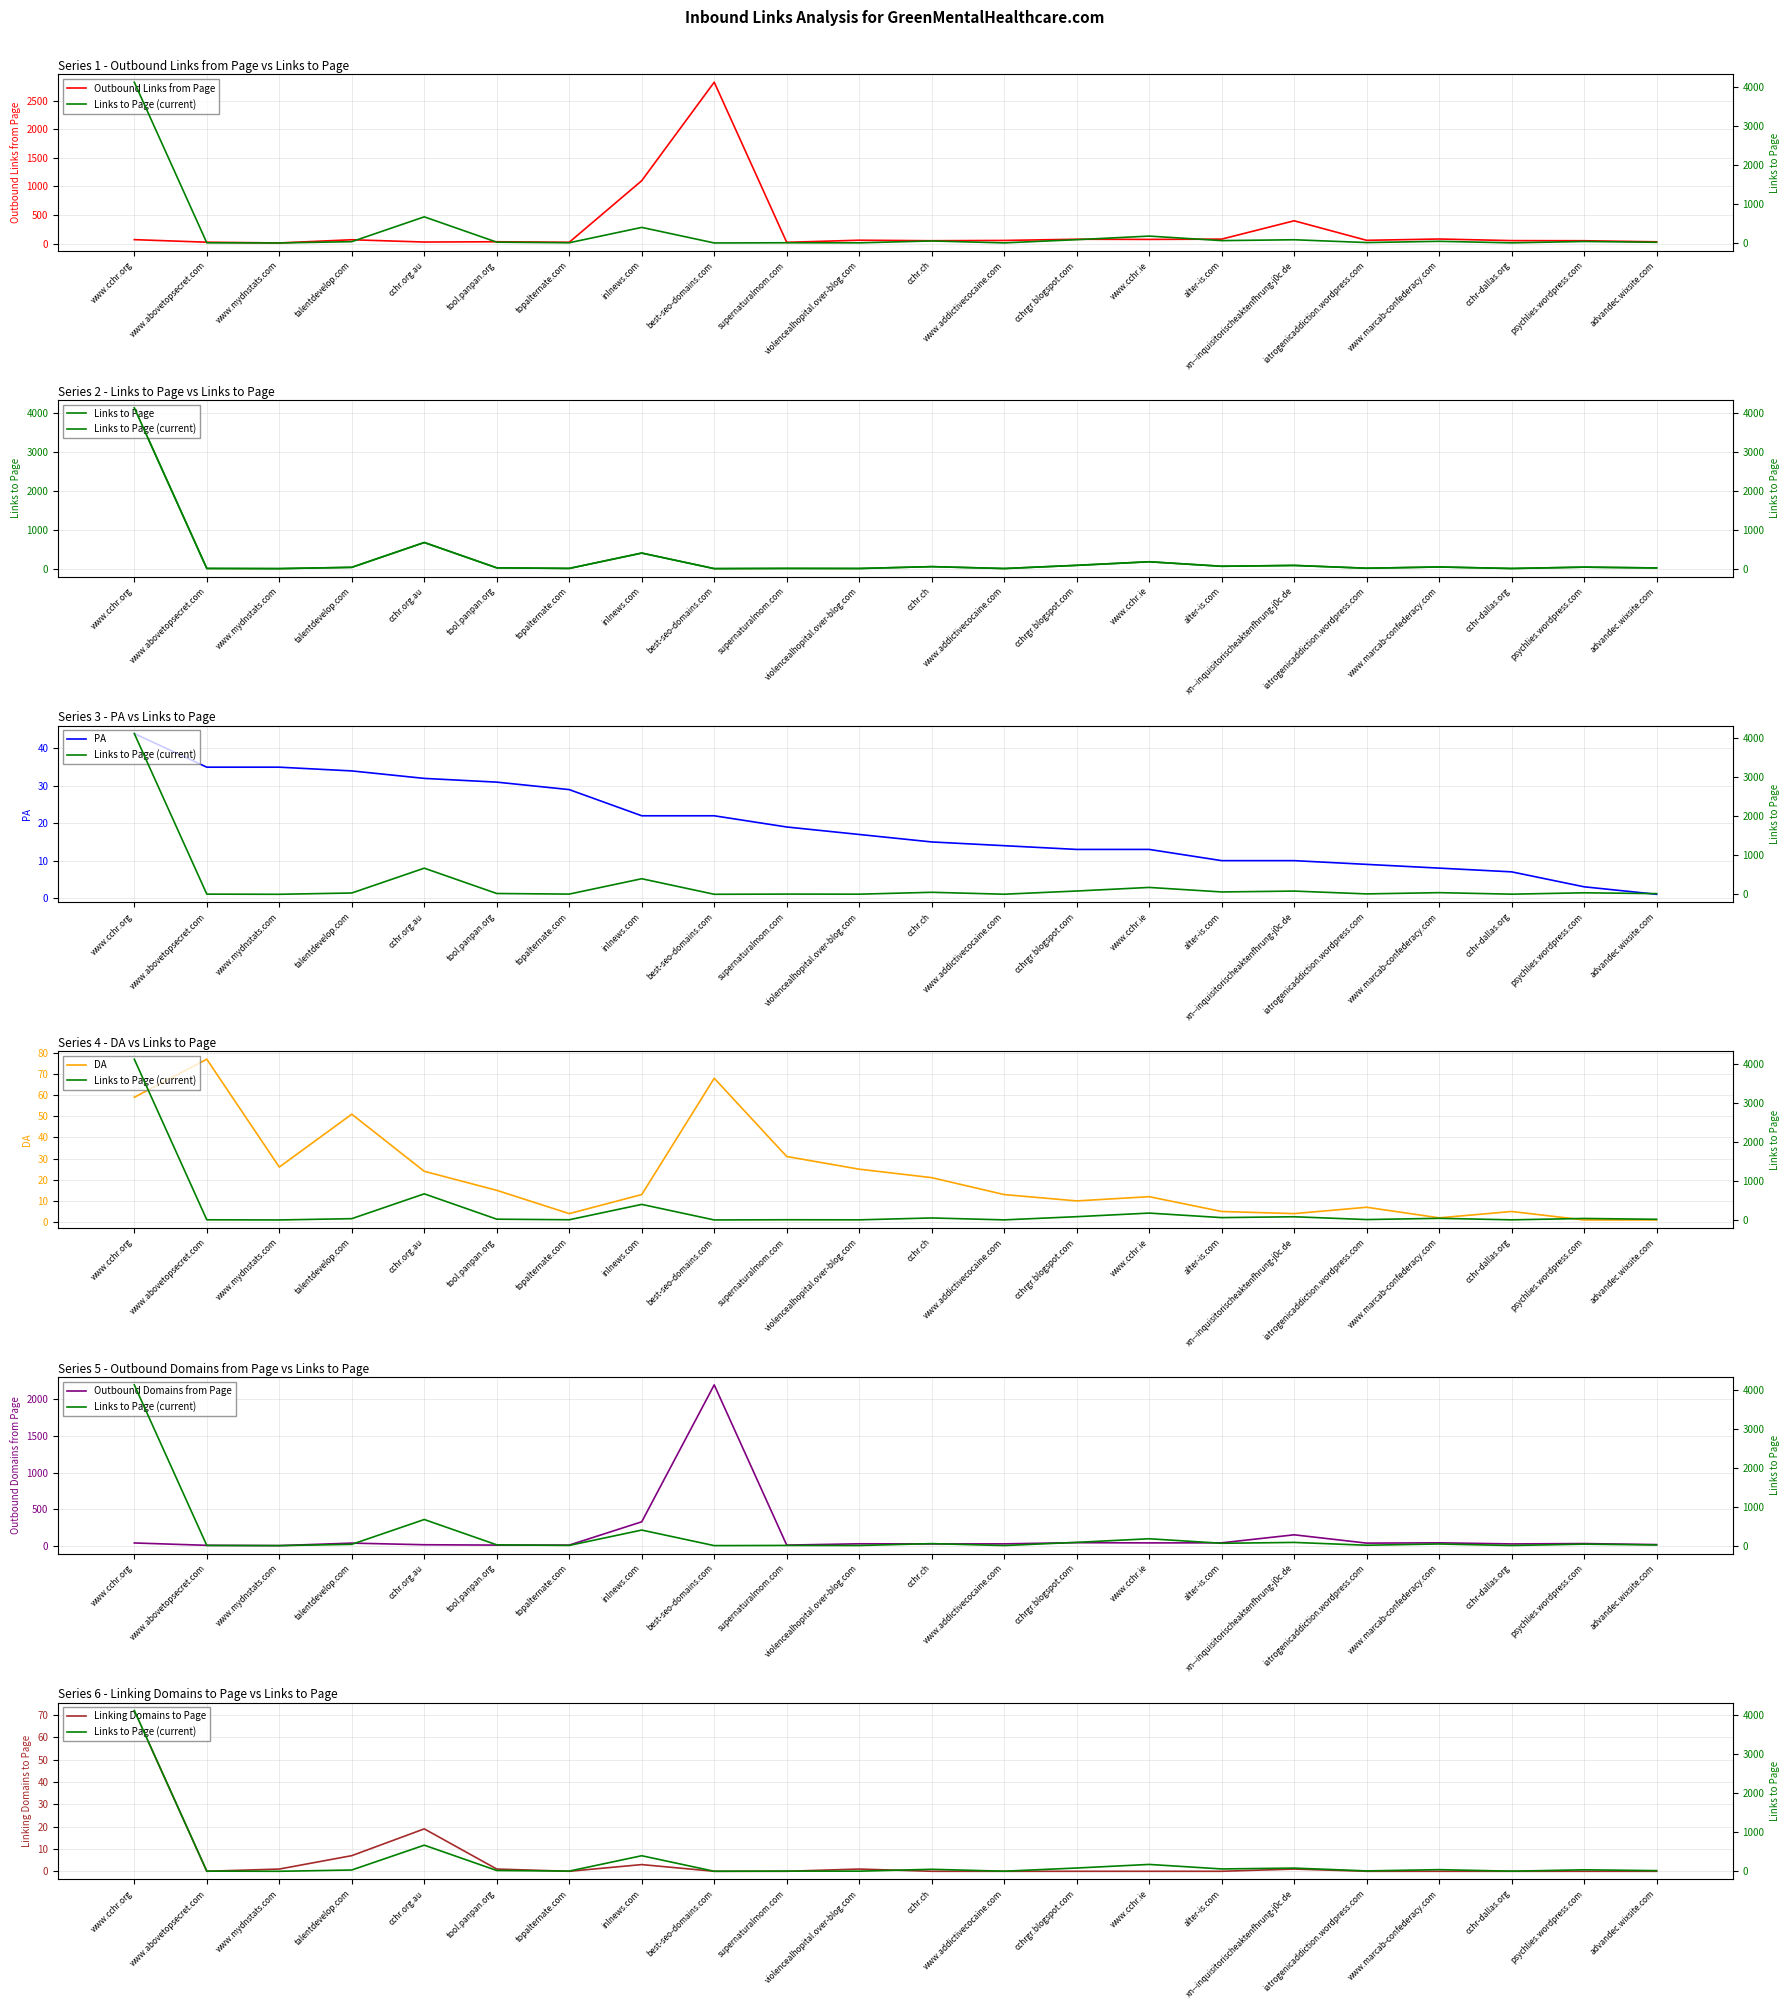

True or false: Linking Domains to Page has more than 2 interior local peaks.

True